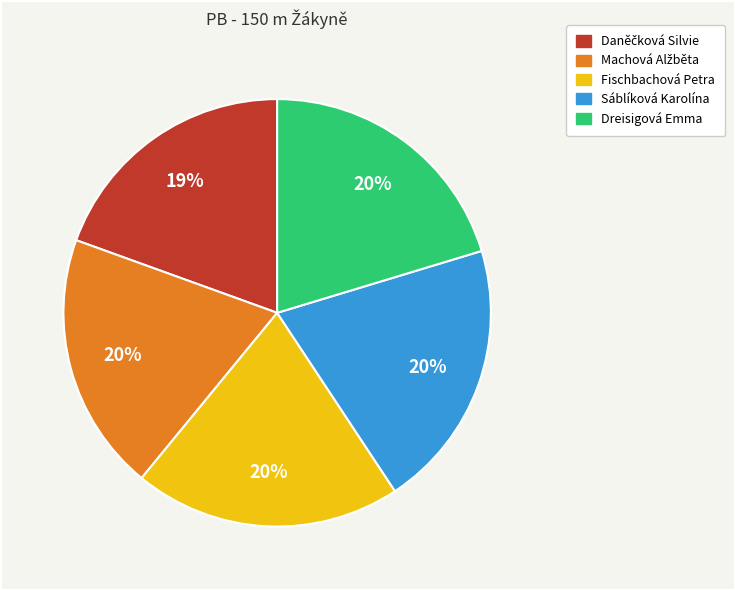

What percentage is the Sáblíková Karolína slice, to the nearest percent?

20%